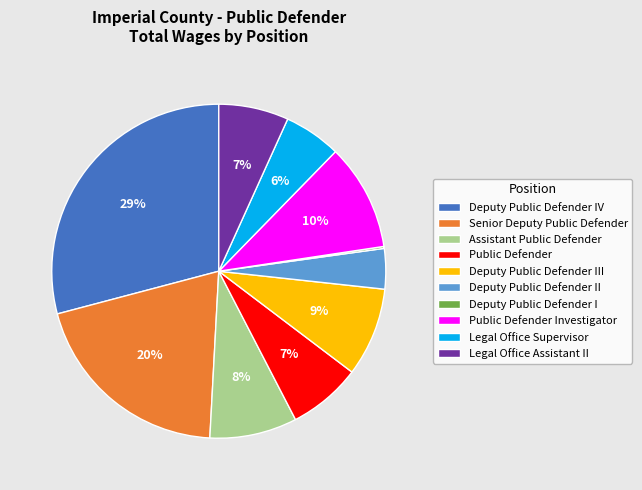

To the nearest percent, what portion does Public Defender represent?

7%